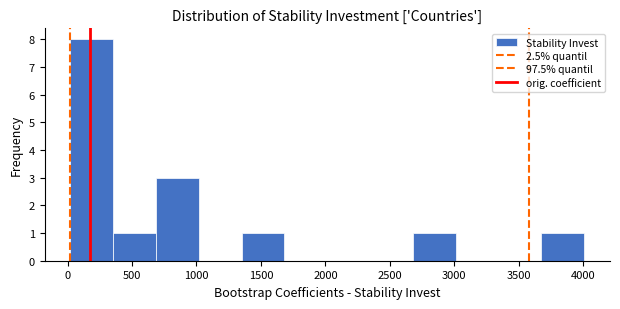

Reading left to right, transcribe this chart: for each bar, give the range it covers on the x-axis and its height. Neither the bar edges nor the heights are printed on the chart, so give them approximately, as read against the axes.

0 to 350: 8
350 to 700: 1
700 to 1000: 3
1000 to 1350: 0
1350 to 1700: 1
1700 to 2000: 0
2000 to 2350: 0
2350 to 2700: 0
2700 to 3000: 1
3000 to 3350: 0
3350 to 3700: 0
3700 to 4000: 1